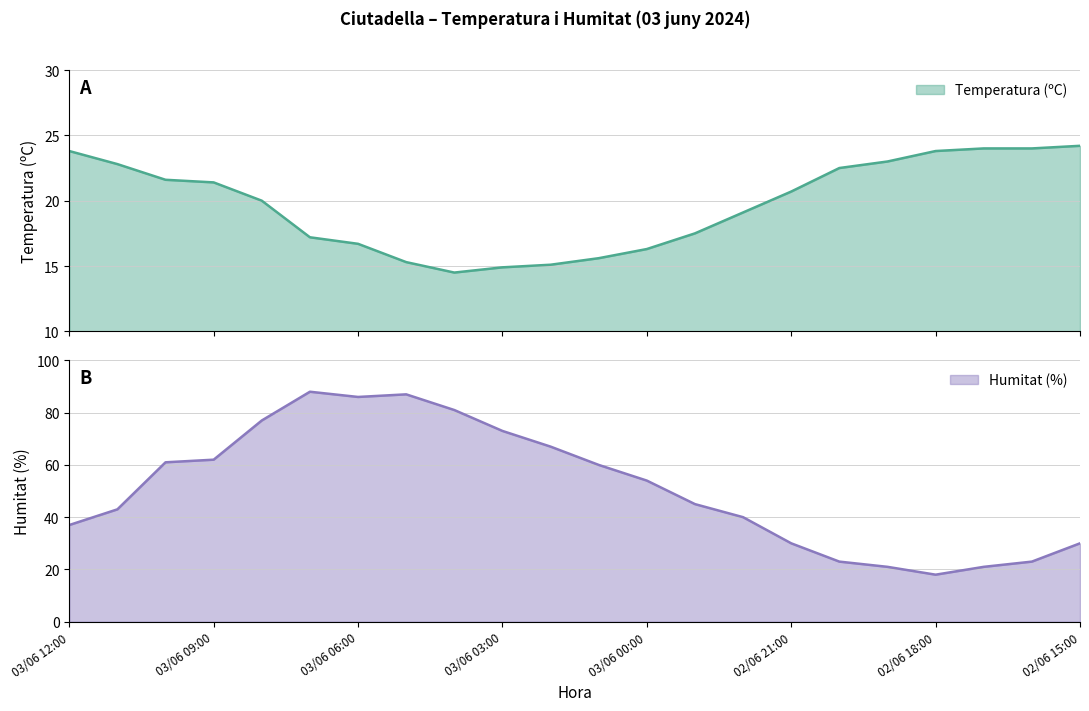

At which category does Humitat (%) reach its first local peak?

03/06 07:00